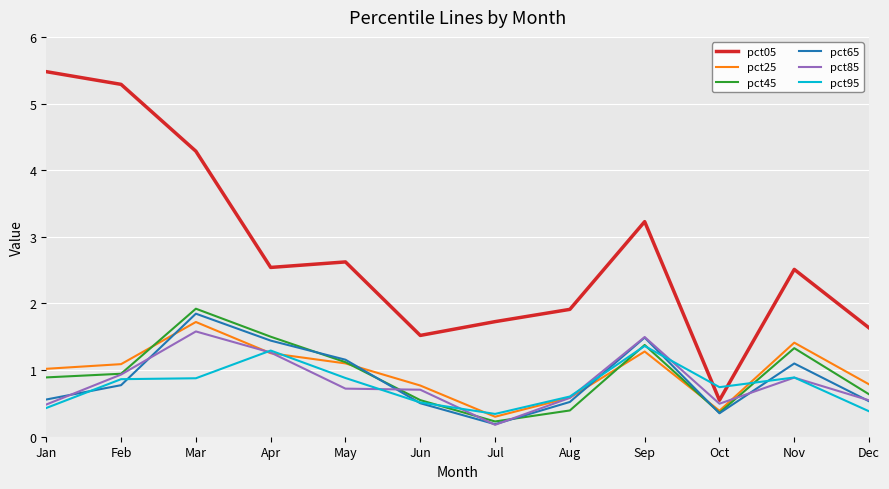

What is the sum of all pct65 values?

10.5